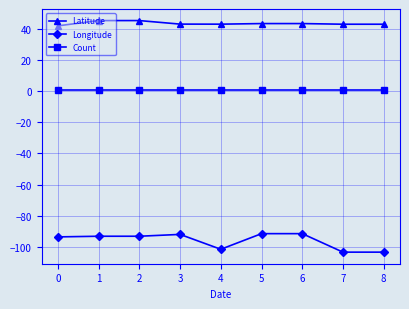

Is the value of Latitude at 6 greater than the value of Longitude at 8?

Yes